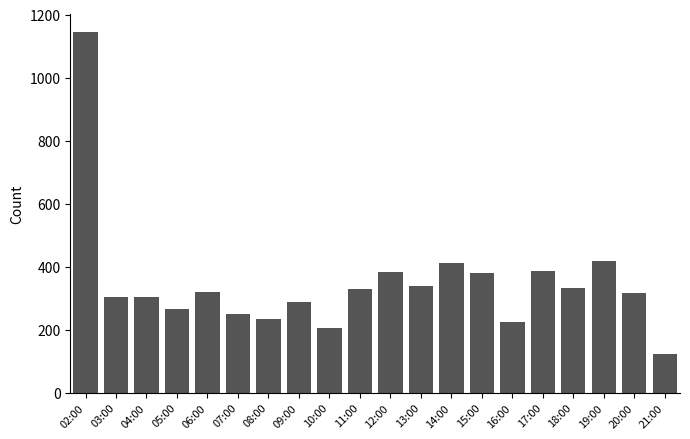

True or false: the data shows 121 at 08:00.

False